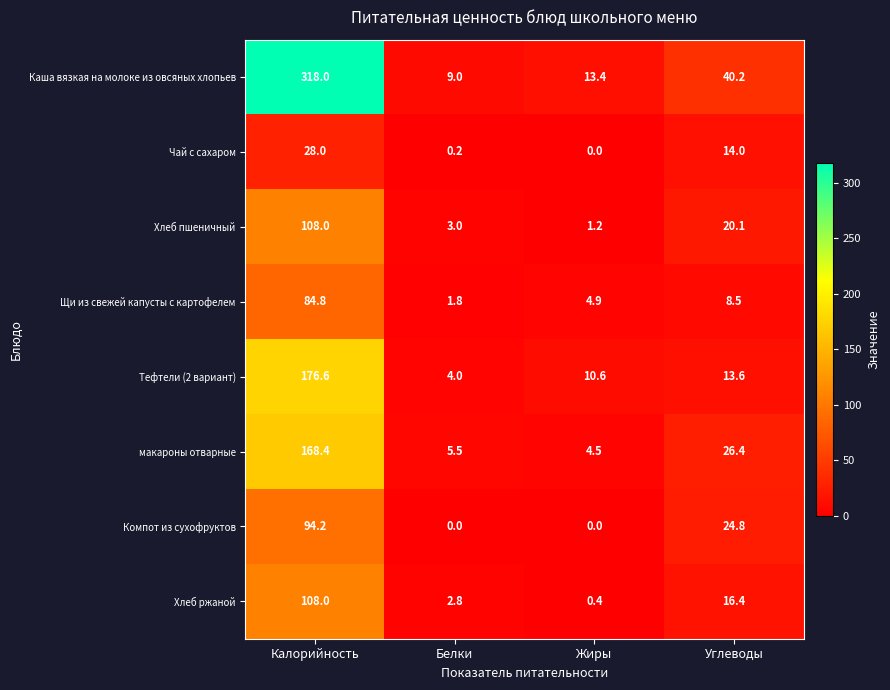

Where does the Чай с сахаром series first go above 14?

Калорийность